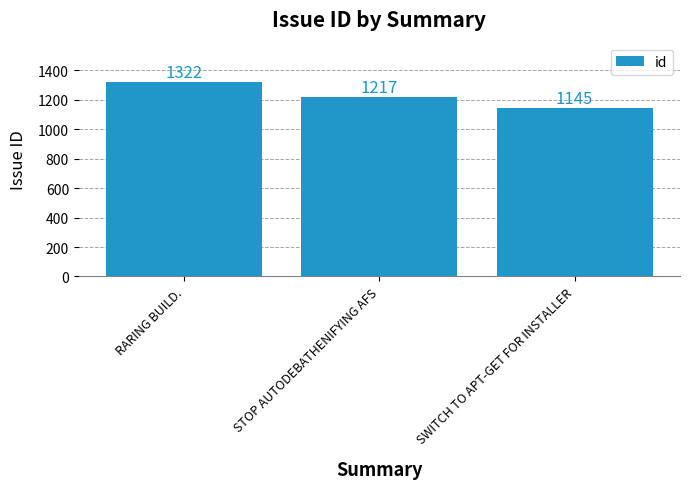

Are the bars grouped side by side (vs. stacked)?

No